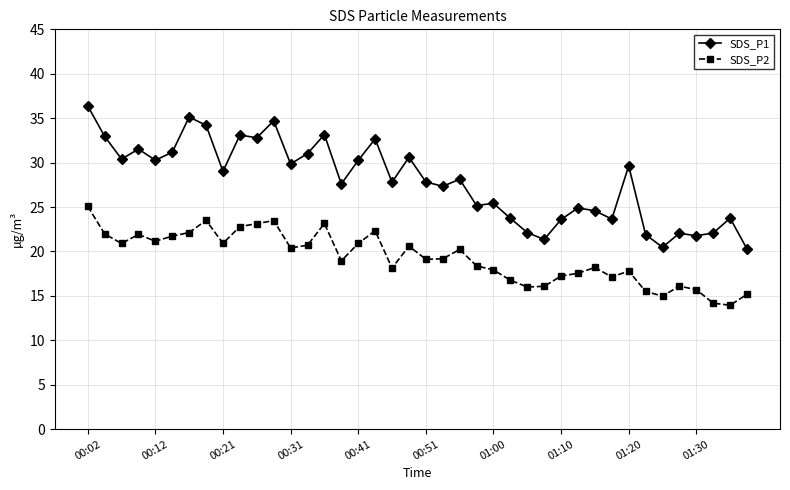

Which series has the largest range (max minus min)?

SDS_P1